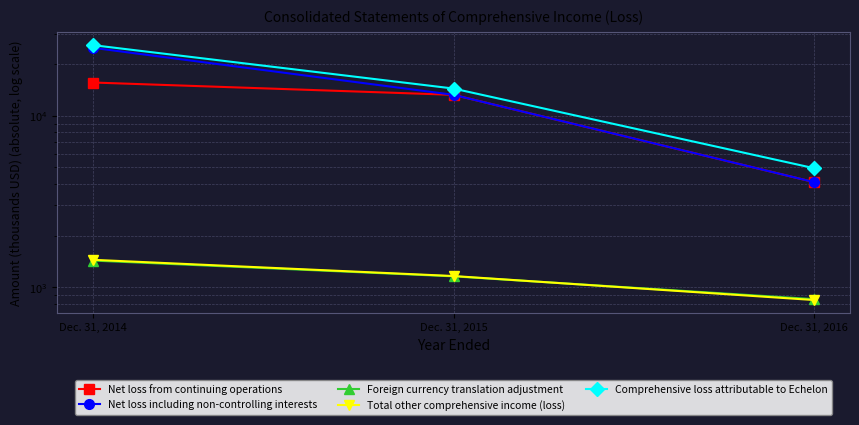

What is the difference between the highest and lowest values at Dec. 31, 2016?

4103